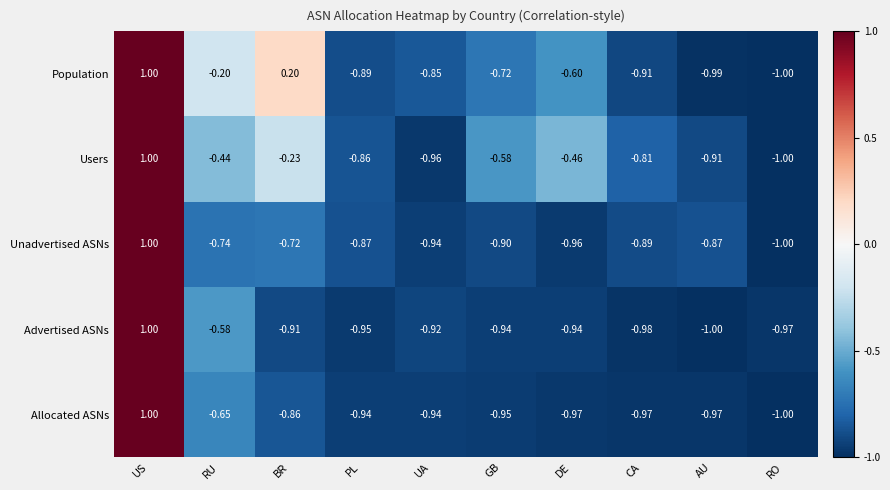

Which series has the largest total across all categories?

Population